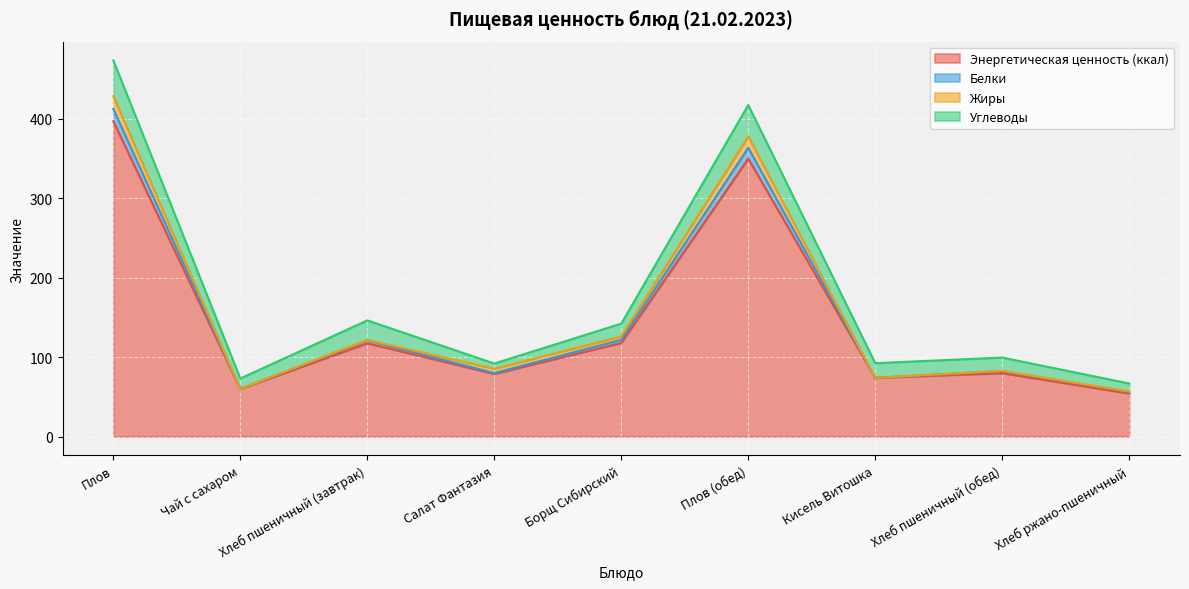

What is the minimum value shown in the chart?

54.3